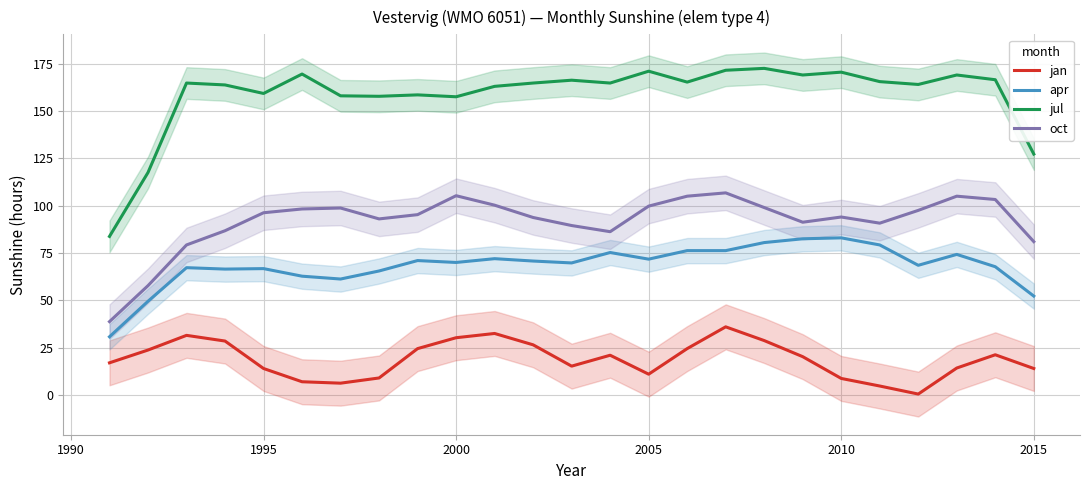

True or false: jan has a value of 30.2 at 2000.

True